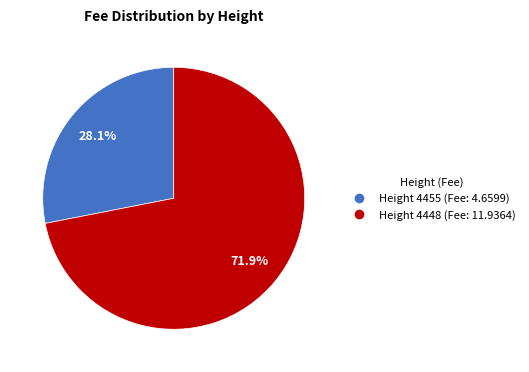

Is there any slice that represents more than half of the pie?

Yes